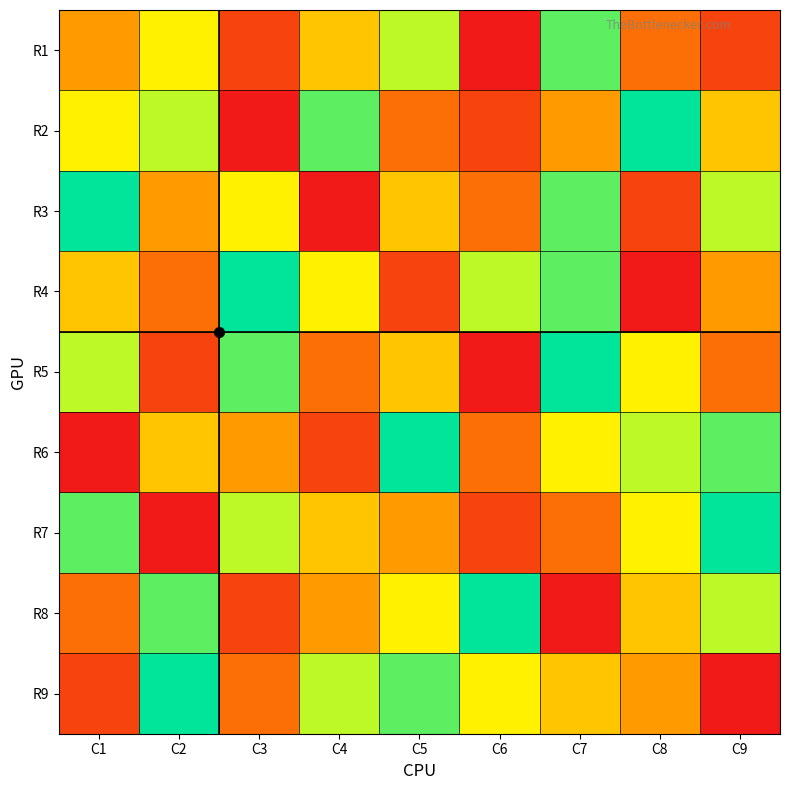

Which category has the highest value across all series?

C8